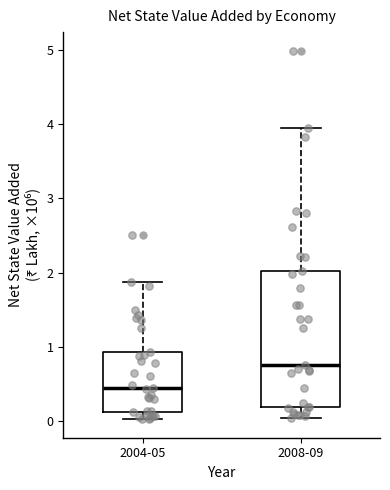

Reading left to right, read every box against the y-axis: the position of its median line, the range the box covers, and the ends of its whiskers. The values are not printed on the chart, so give them approximately, as read against the axis.

2004-05: median 0.4, box 0.1 to 0.9, whiskers 0.0 to 1.9
2008-09: median 0.8, box 0.2 to 2.0, whiskers 0.1 to 3.9